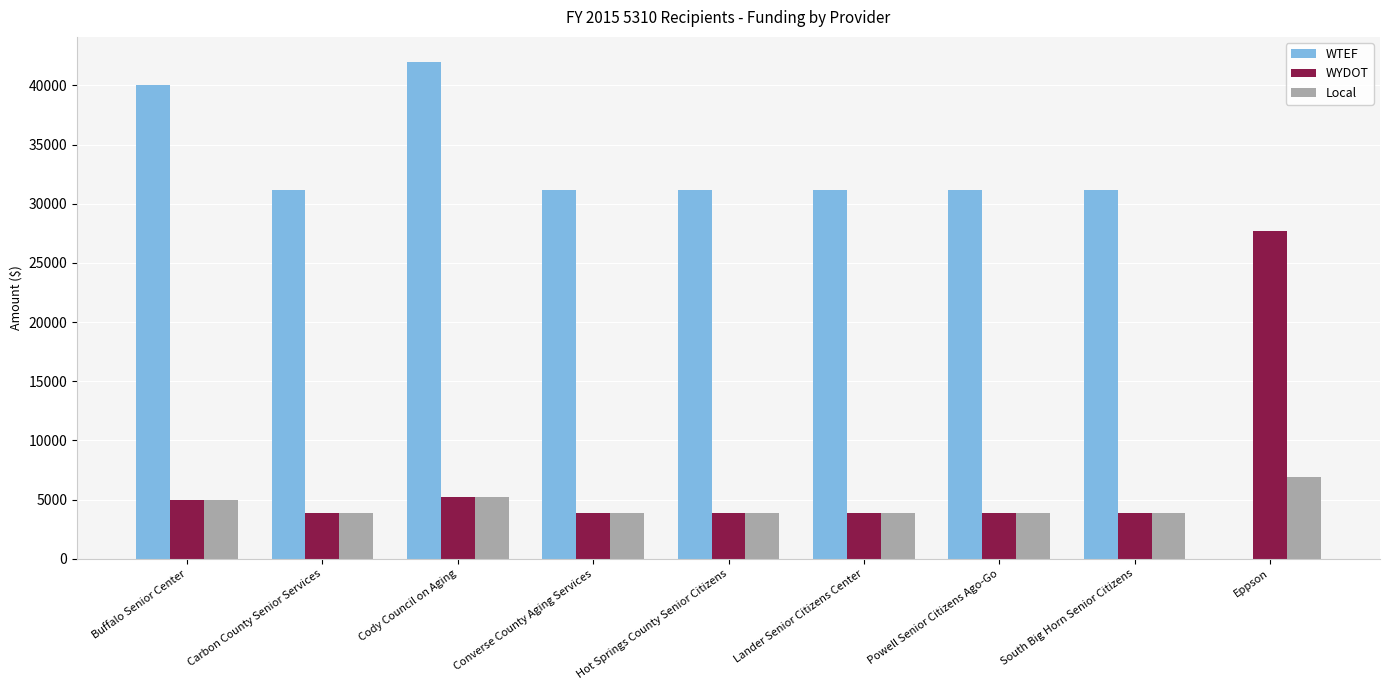

Which series has the largest total across all categories?

WTEF